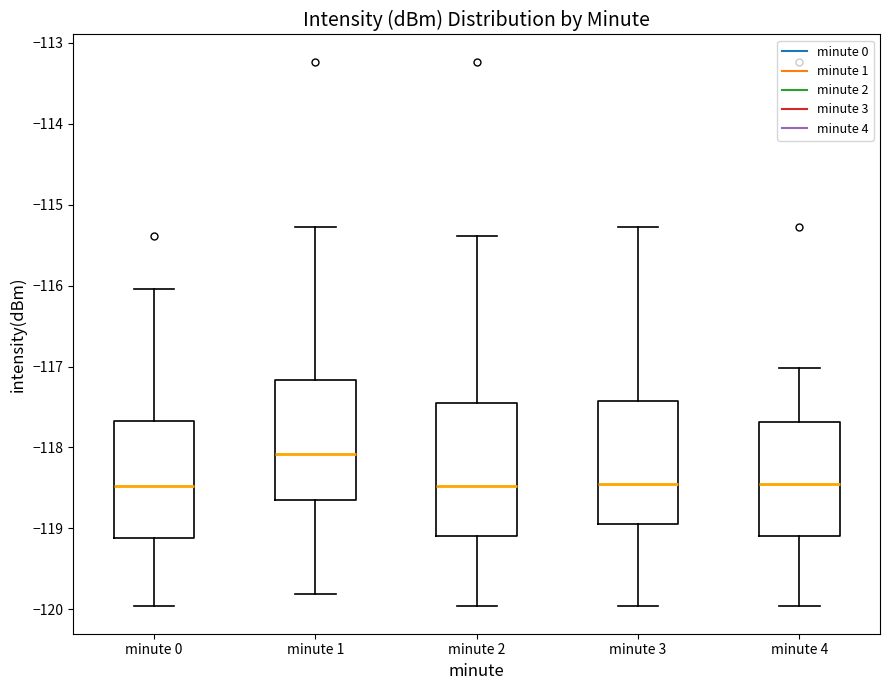

Reading left to right, read every box against the y-axis: the position of its median line, the range the box covers, and the ends of its whiskers. The values are not printed on the chart, so give them approximately, as read against the axis.

minute 0: median -118.5, box -119.1 to -117.7, whiskers -120.0 to -116.0
minute 1: median -118.1, box -118.6 to -117.2, whiskers -119.8 to -115.3
minute 2: median -118.5, box -119.1 to -117.4, whiskers -120.0 to -115.4
minute 3: median -118.5, box -118.9 to -117.4, whiskers -120.0 to -115.3
minute 4: median -118.5, box -119.1 to -117.7, whiskers -120.0 to -117.0